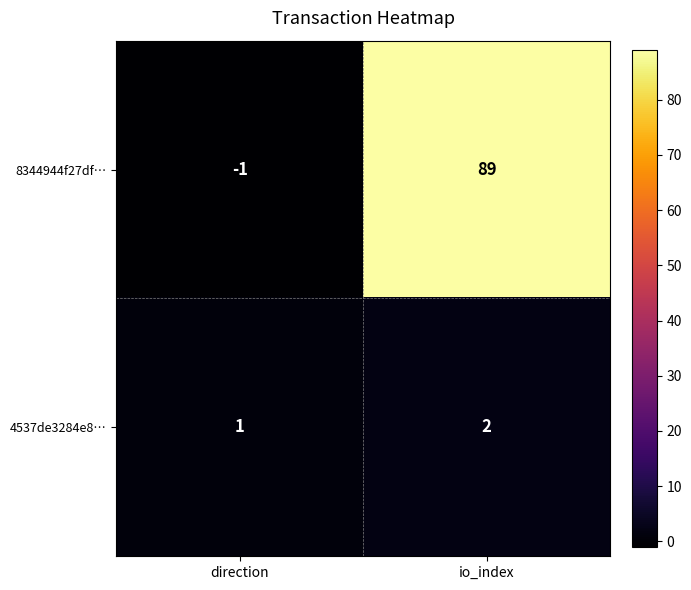

Which label corresponds to the largest value in the chart?

io_index